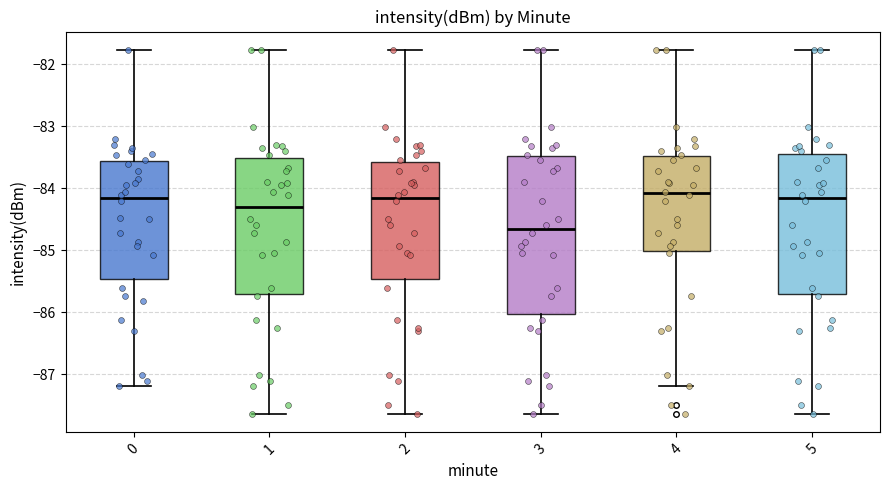

Where is the lower edge of the box at x = 5 on the y-axis? The values are not printed on the chart, so give them approximately, as read against the axis.

-85.7